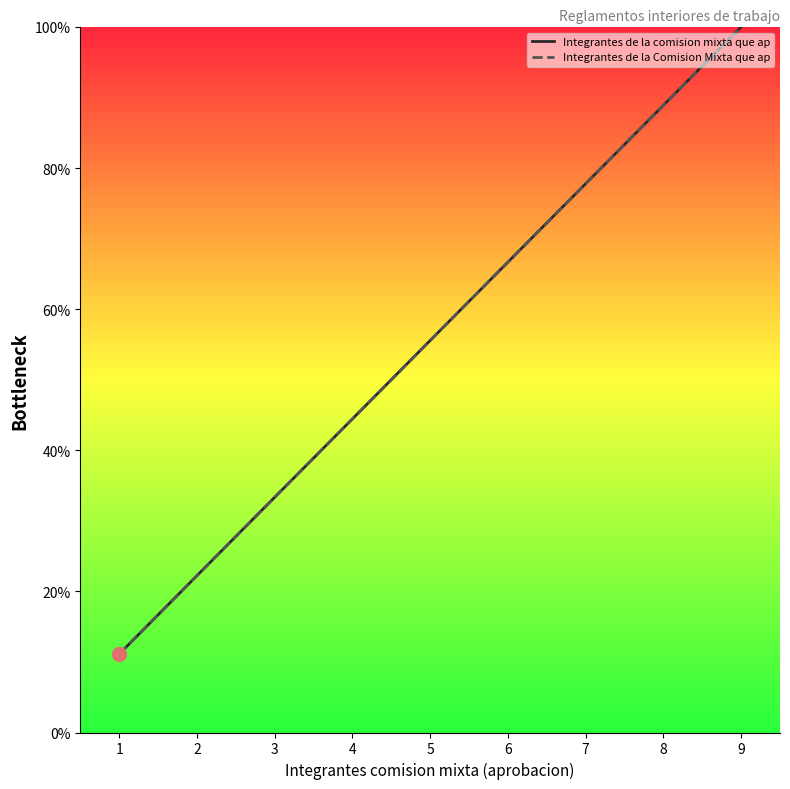

What is the total value across all series at 6?

133.3